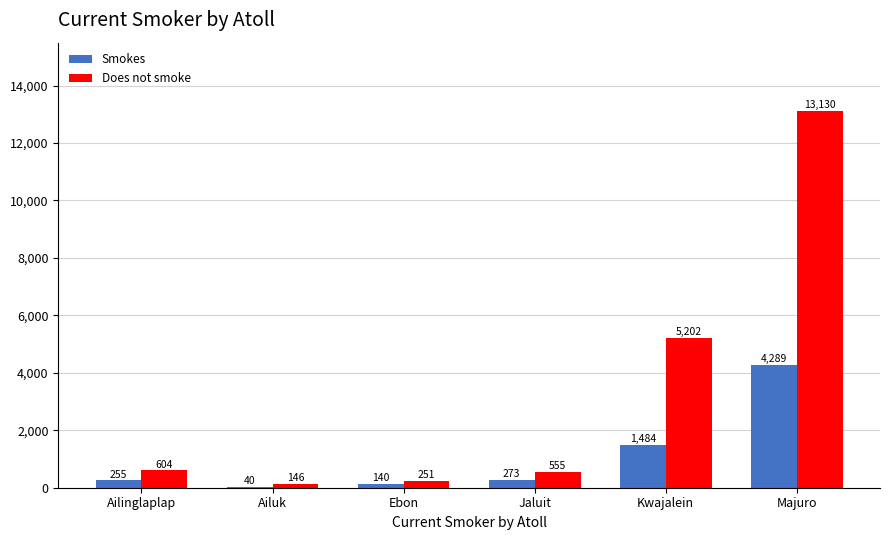

Where is Smokes nearest to the value 2164?

Kwajalein